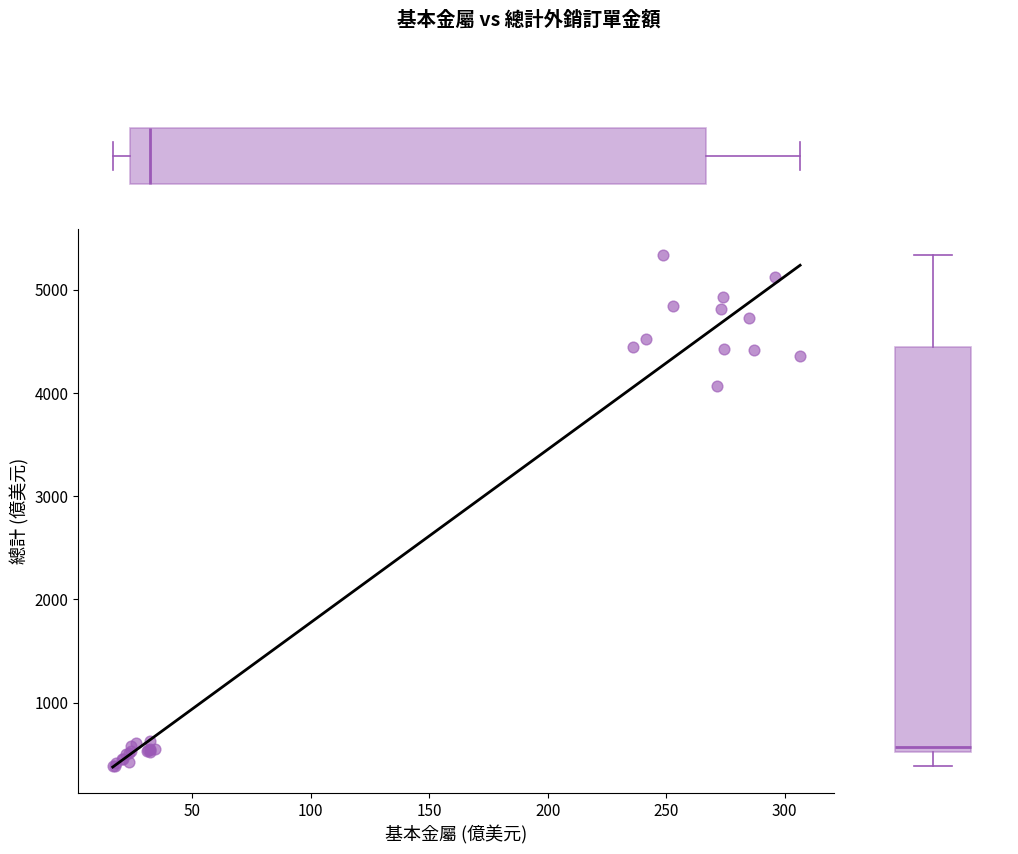

What Y value in the scatter plot is closest to 2860?

4067.1